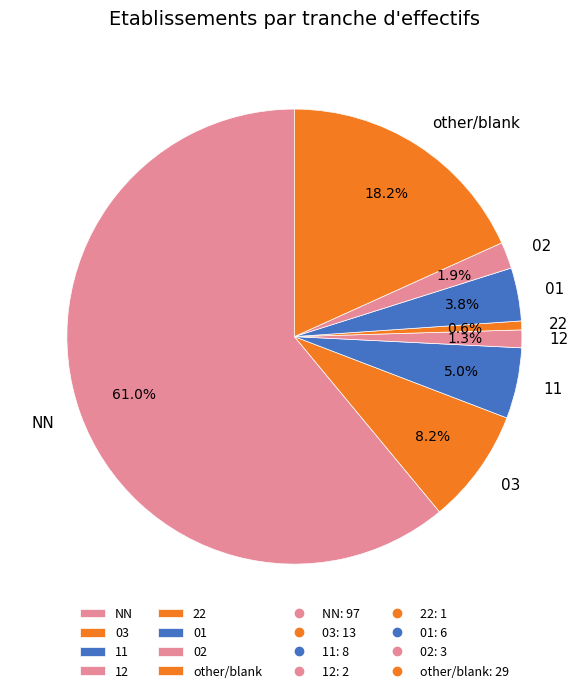

How many slices are in this pie chart?

8